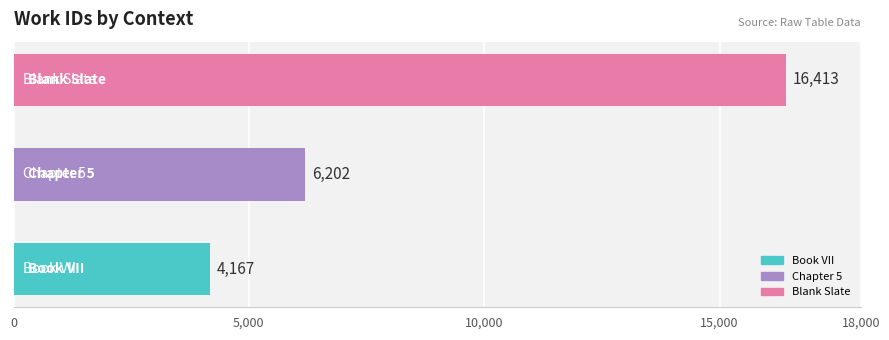

What is the average value?

8927